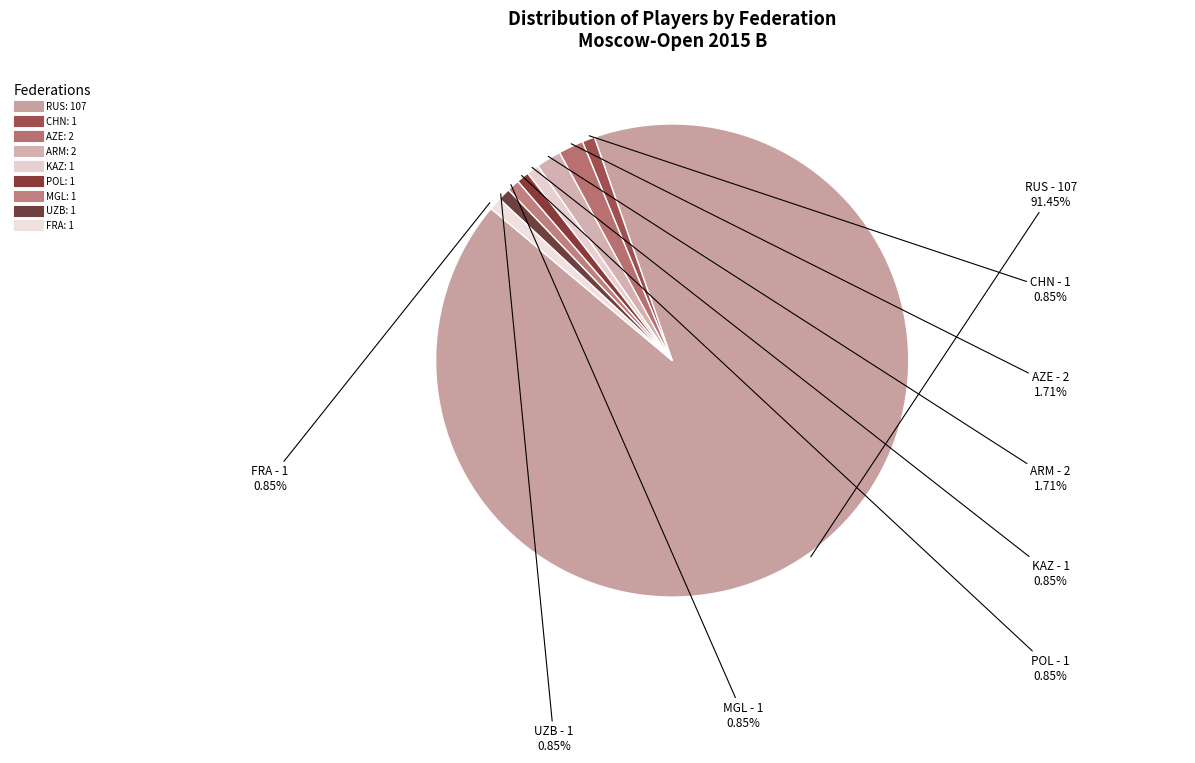

Which slice is the largest?

RUS